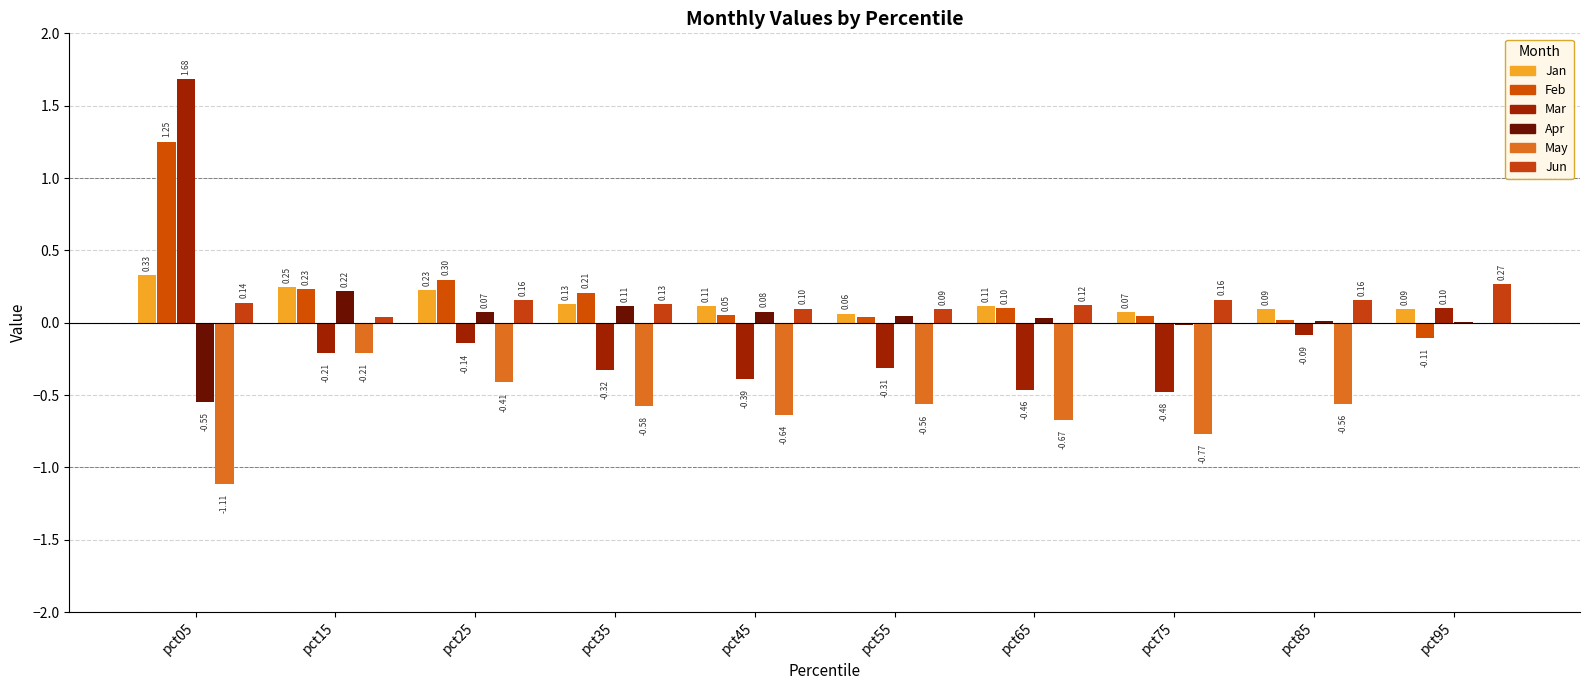

Reading left to right, extract all data points from this chart.

Jan: 0.3	0.2	0.2	0.1	0.1	0.1	0.1	0.1	0.1	0.1
Feb: 1.3	0.2	0.3	0.2	0.1	0.0	0.1	0.0	0.0	-0.1
Mar: 1.7	-0.2	-0.1	-0.3	-0.4	-0.3	-0.5	-0.5	-0.1	0.1
Apr: -0.6	0.2	0.1	0.1	0.1	0.0	0.0	-0.0	0.0	0.0
May: -1.1	-0.2	-0.4	-0.6	-0.6	-0.6	-0.7	-0.8	-0.6	0.0
Jun: 0.1	0.0	0.2	0.1	0.1	0.1	0.1	0.2	0.2	0.3